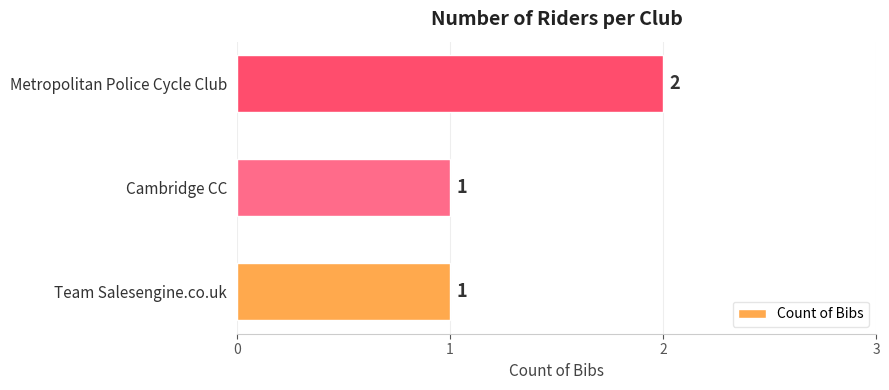

Reading bottom to top, transcribe all the data shown in this chart.

Team Salesengine.co.uk=1	Cambridge CC=1	Metropolitan Police Cycle Club=2